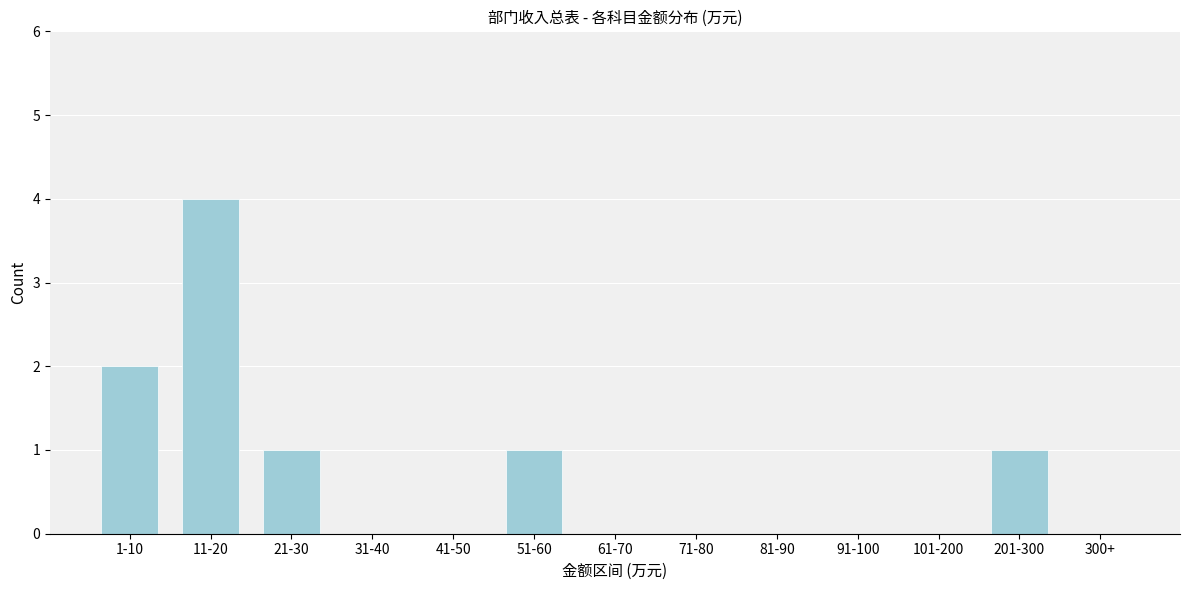

Reading right to left, extract all data points from this chart.

300+=0	201-300=1	101-200=0	91-100=0	81-90=0	71-80=0	61-70=0	51-60=1	41-50=0	31-40=0	21-30=1	11-20=4	1-10=2